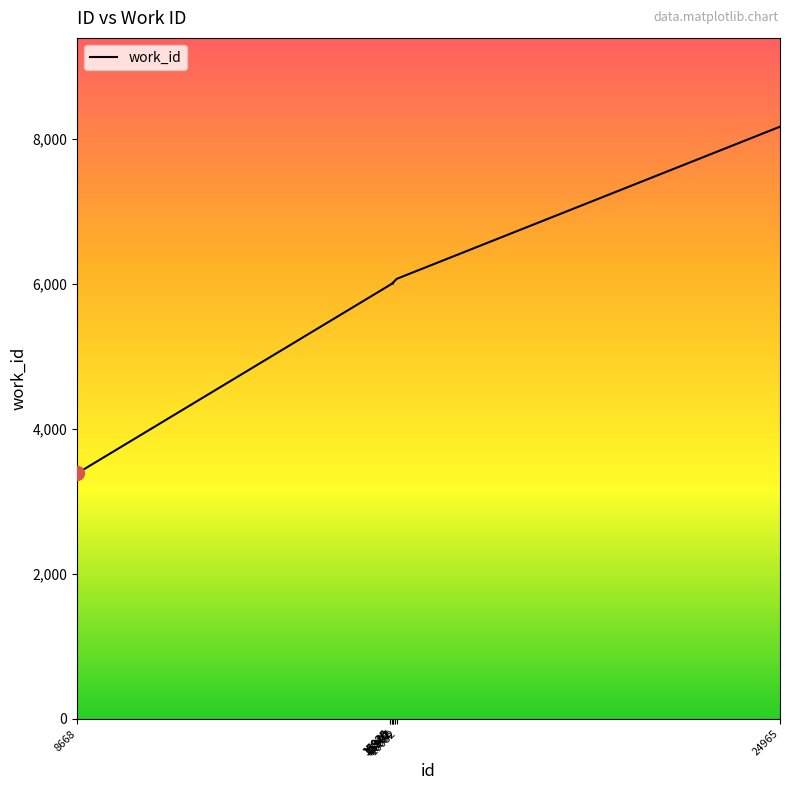

Is this an area chart (filled region under the line)?

No